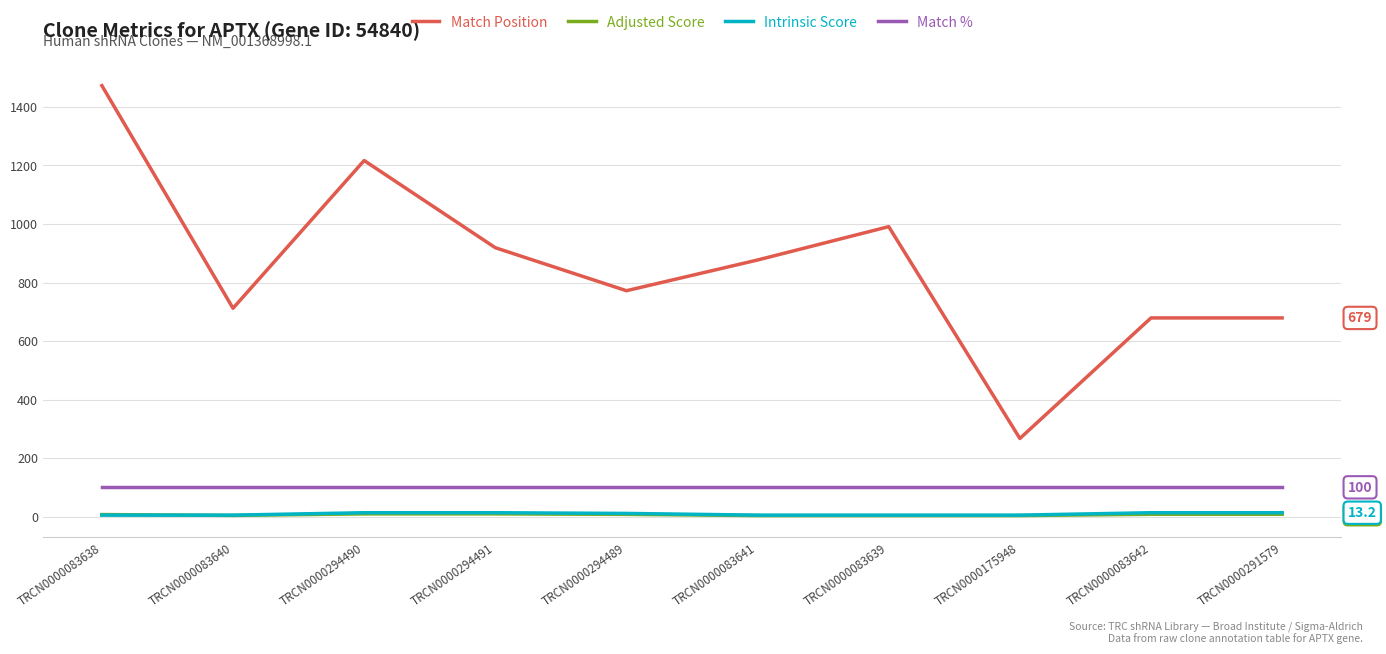

Which series has the largest total across all categories?

Match Position